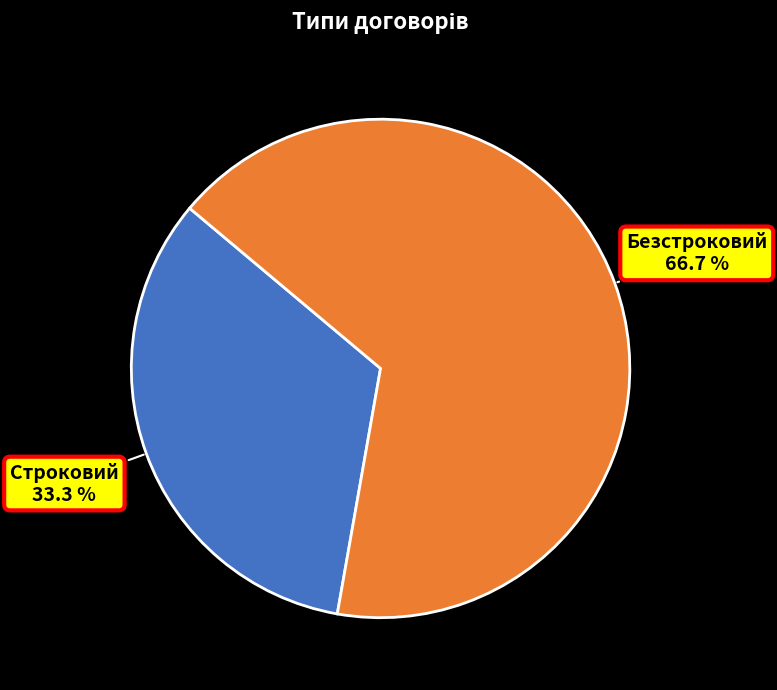

Is there a majority slice in this chart?

Yes